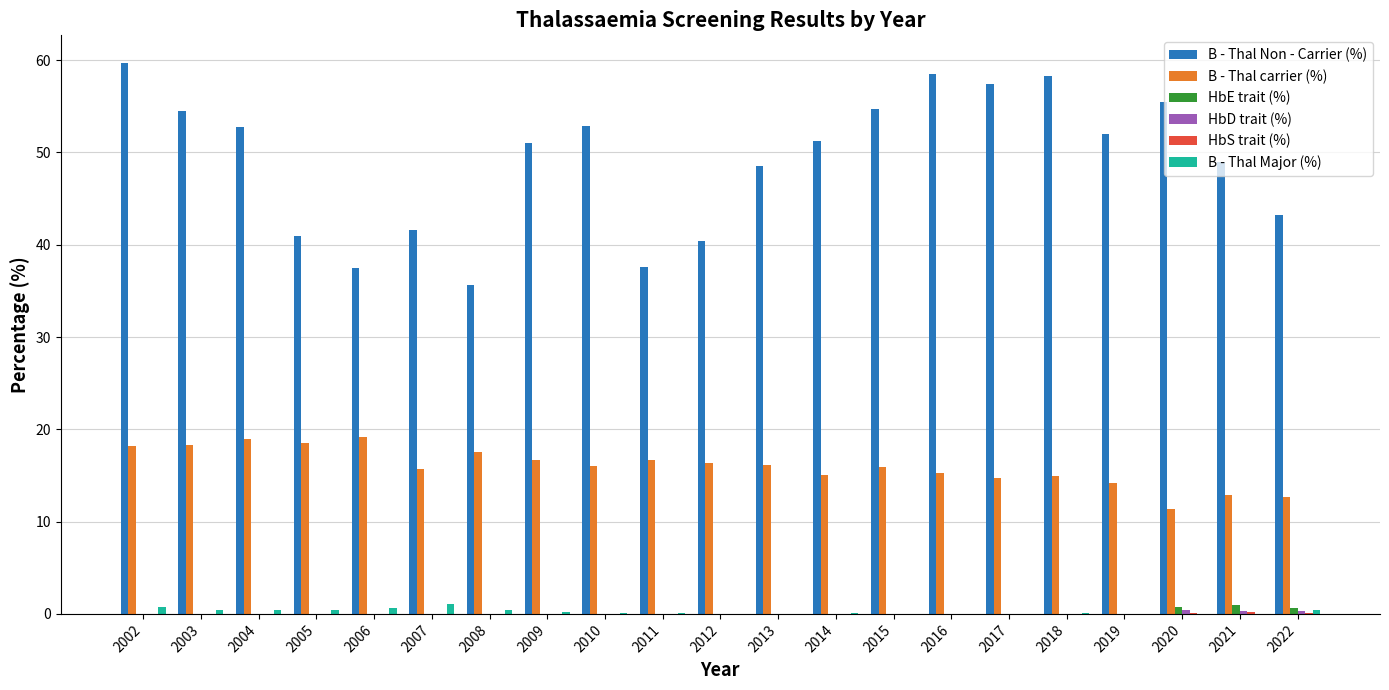

Are the bars grouped side by side (vs. stacked)?

Yes